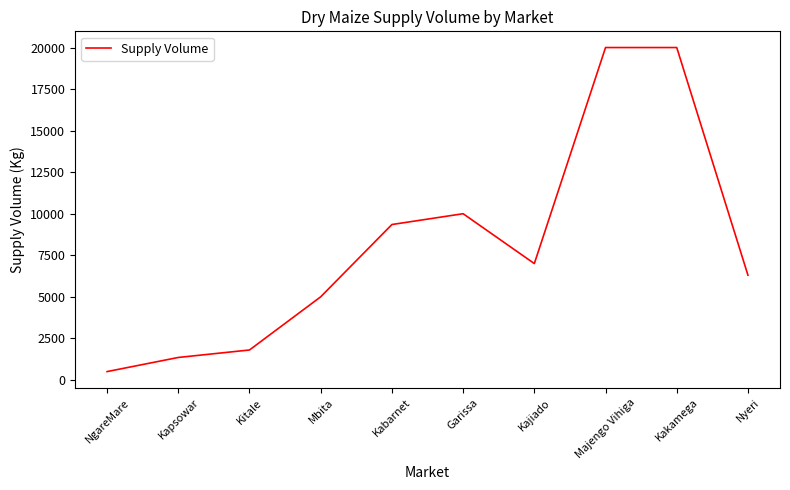

How many interior local valleys (lower than both neighbors) does the data have?

1